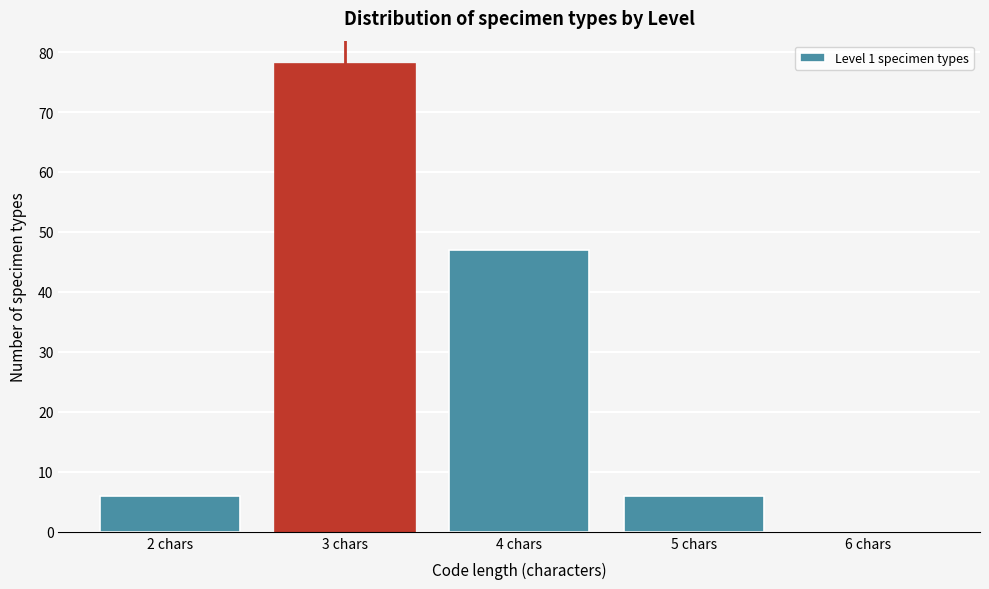

Reading left to right, list all the values displayed in this chart.

2 chars=6	3 chars=78	4 chars=47	5 chars=6	6 chars=0